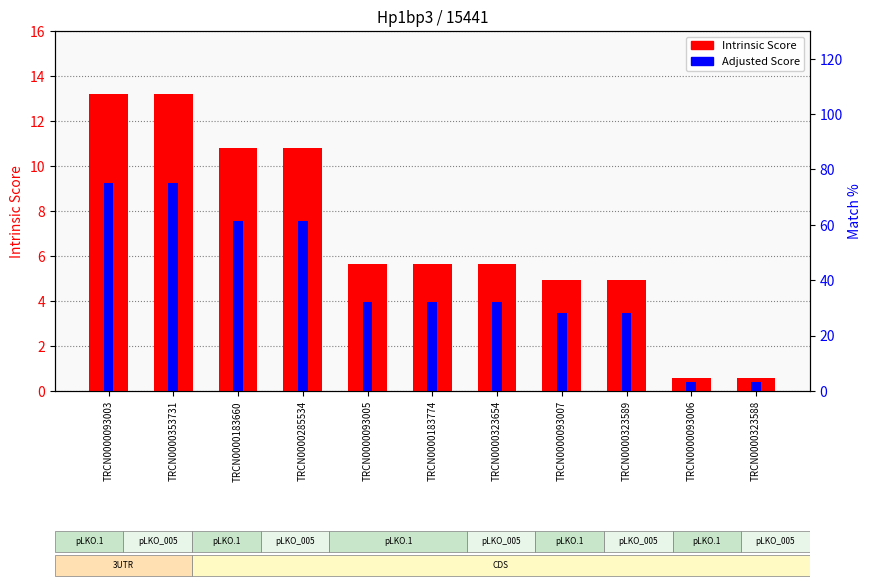

How many data points in Intrinsic Score are less than 5?

4